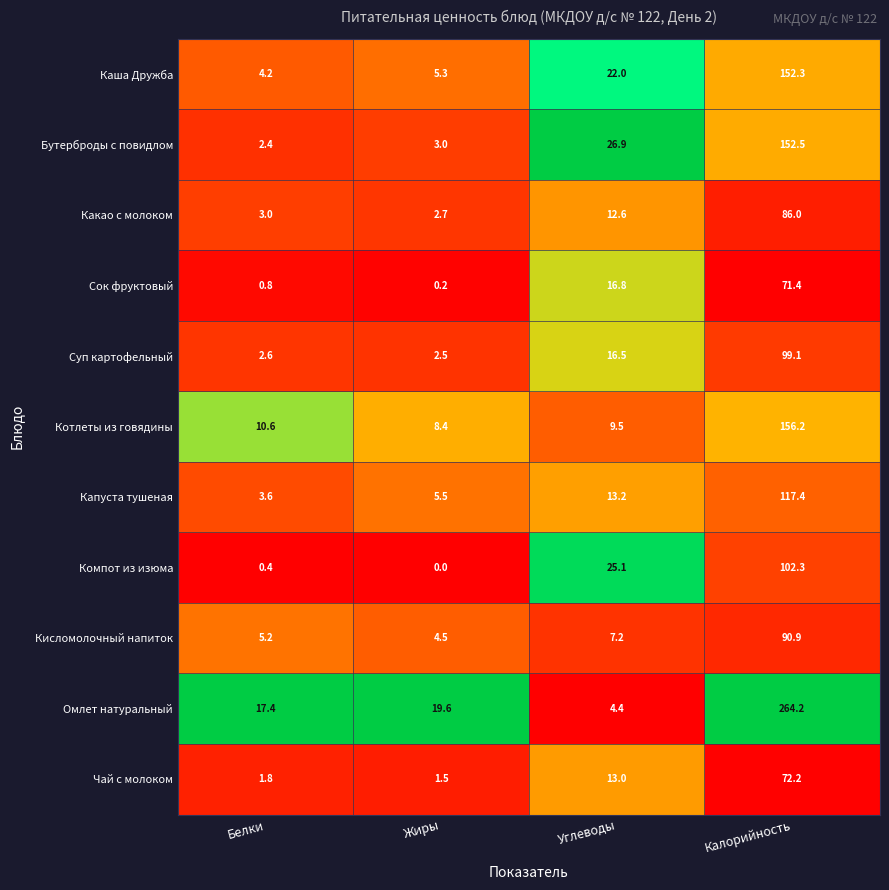

What is the spread (max minus min) of values at Жиры?

19.6